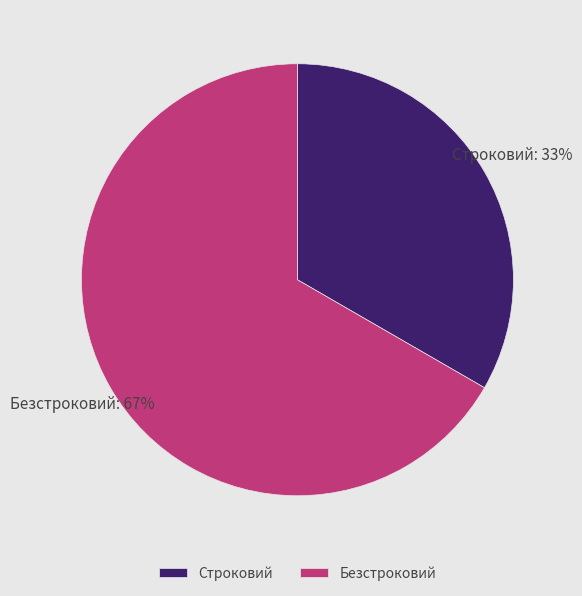

To the nearest percent, what is the combined percentage of Безстроковий and Строковий?

100%